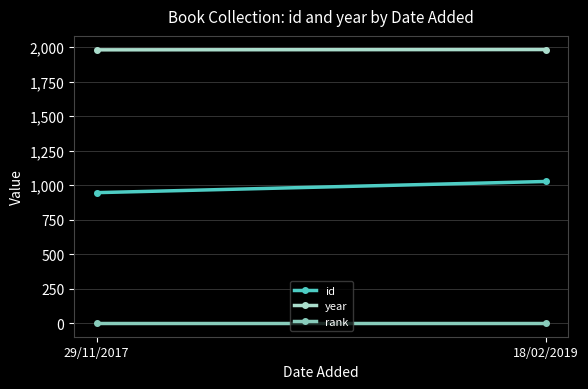

What is the value of the id point at the 1st from the left?

946